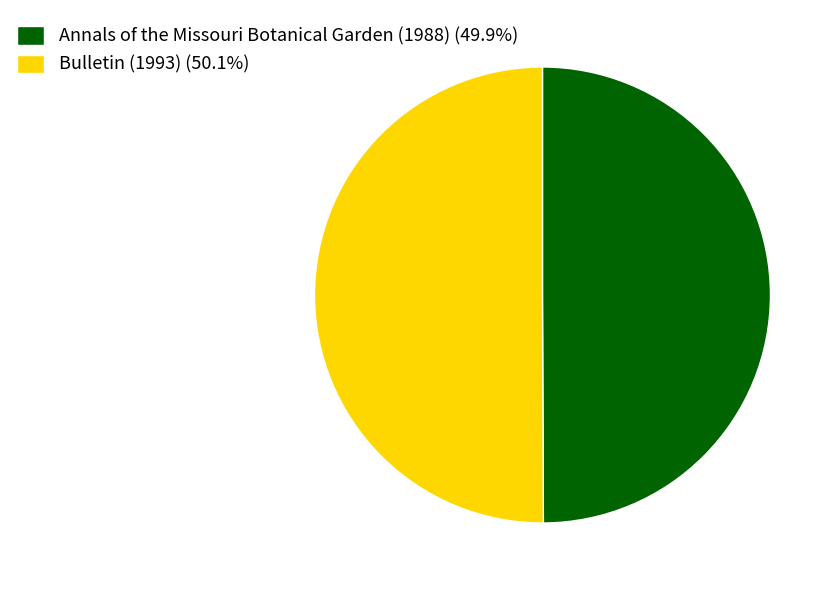

Count the number of slices in the pie.

2